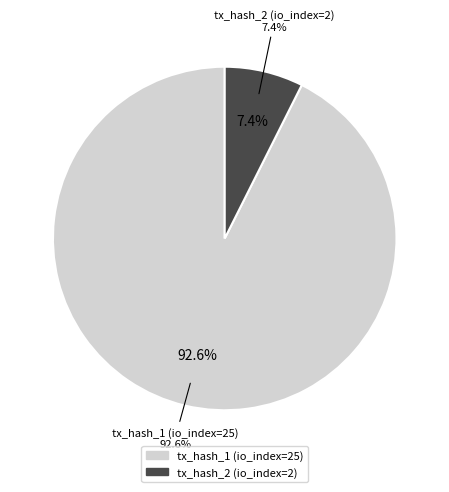

To the nearest percent, what percentage of the pie is tx_hash_1 (io_index=25)?

93%